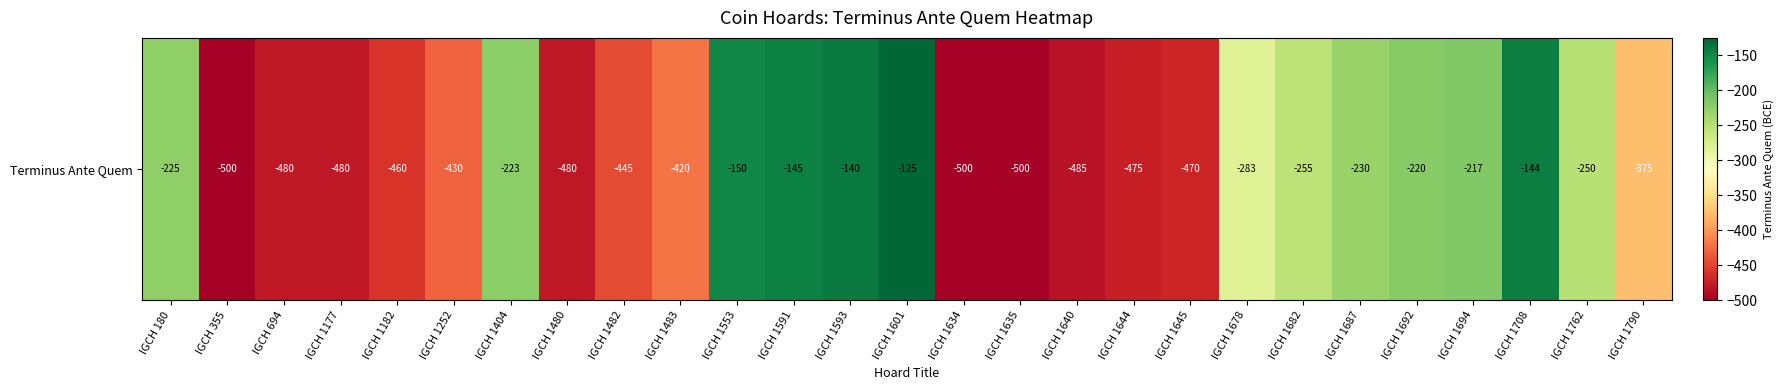

What is the average value?

-337